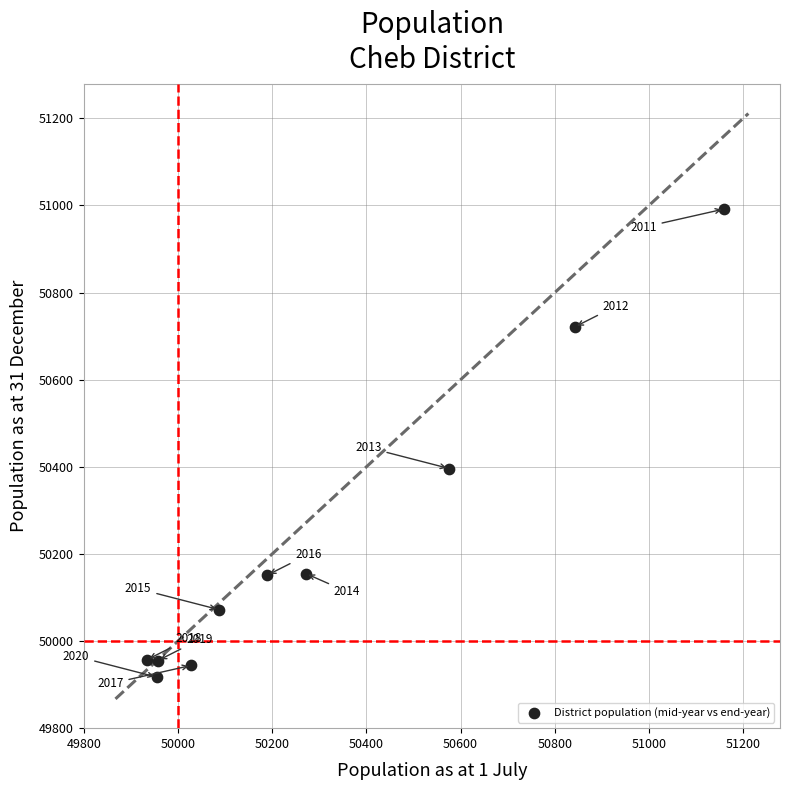

What is the range of Y values (max minus min)?

1075